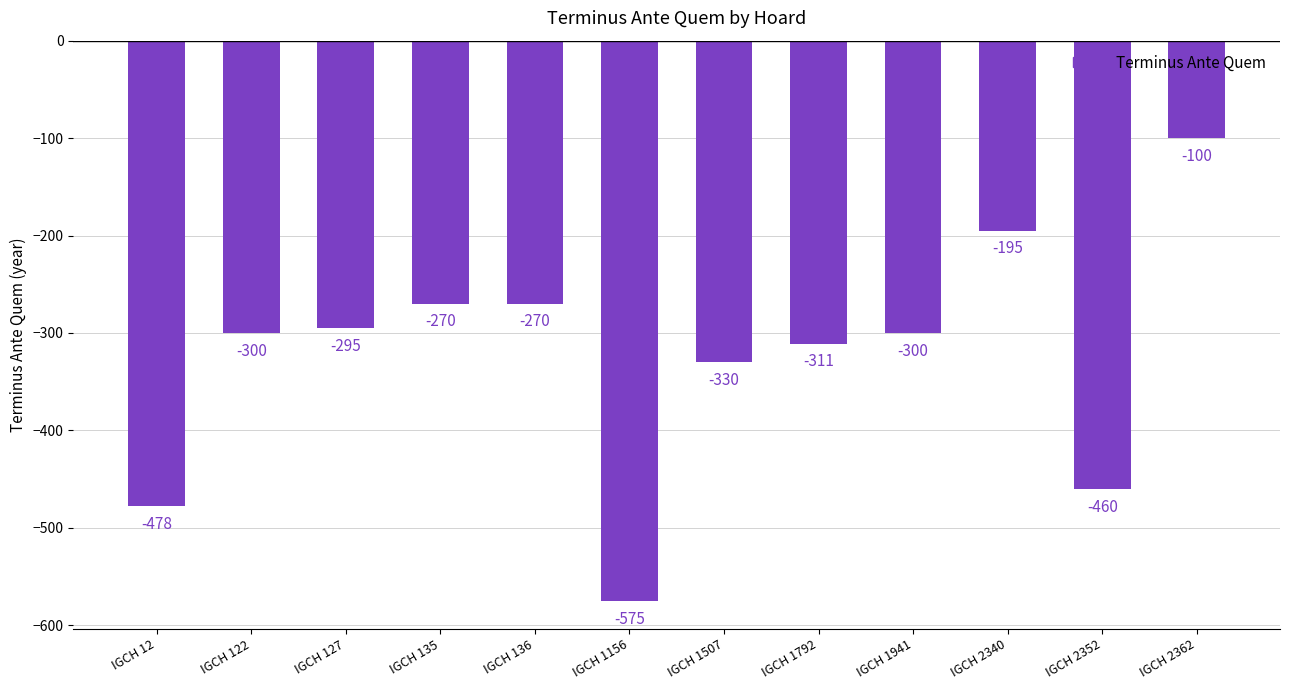

What is the greatest value displayed?

-100